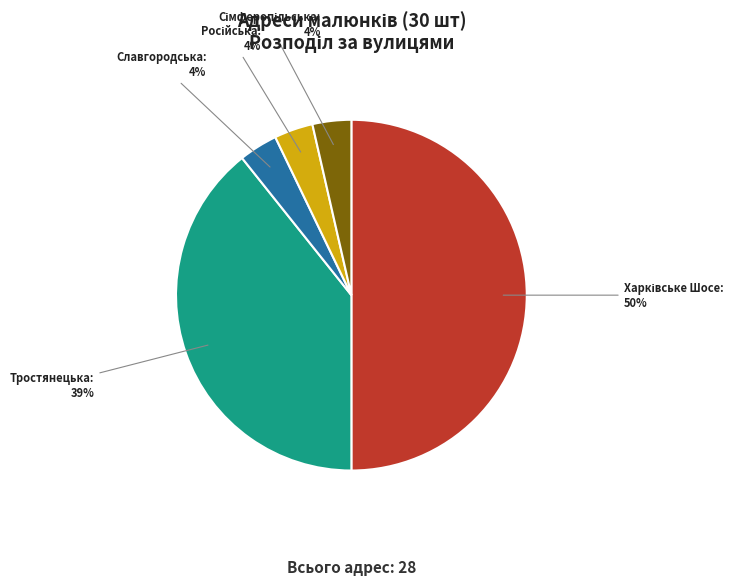

To the nearest percent, what is the difference between the largest and smallest slice percentages?

46%